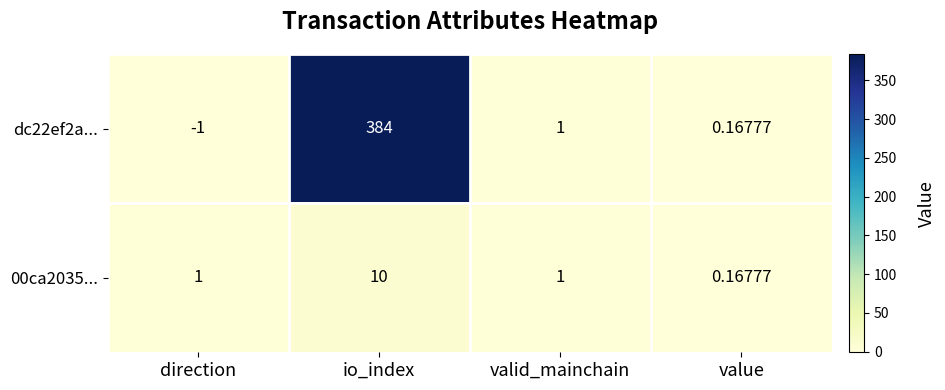

Is the value of 00ca2035... at value greater than the value of dc22ef2a... at io_index?

No